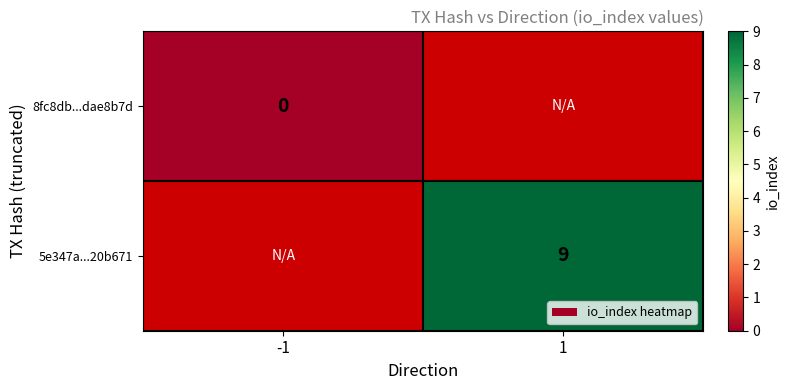

Which label corresponds to the largest value in the chart?

1